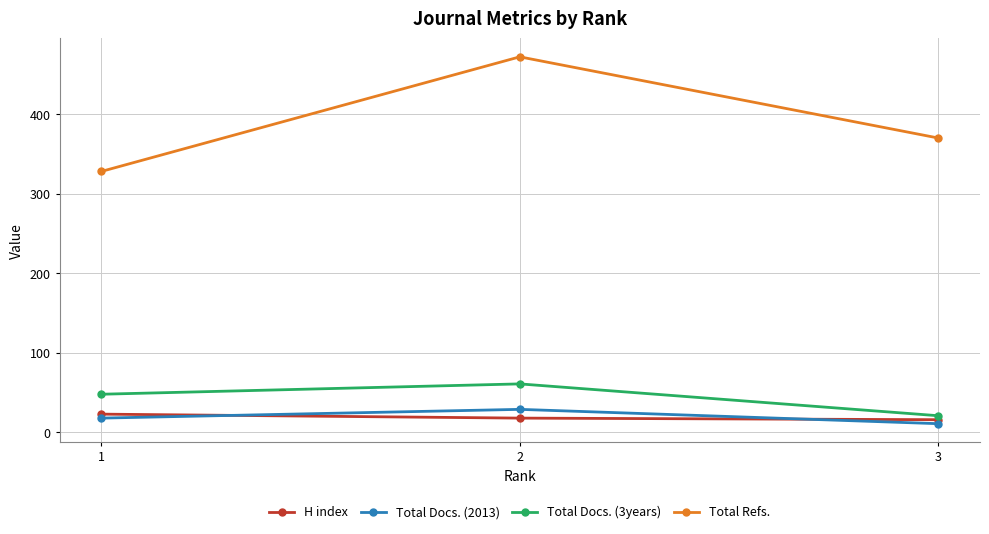

Is the value of Total Docs. (3years) at 2 greater than the value of H index at 2?

Yes